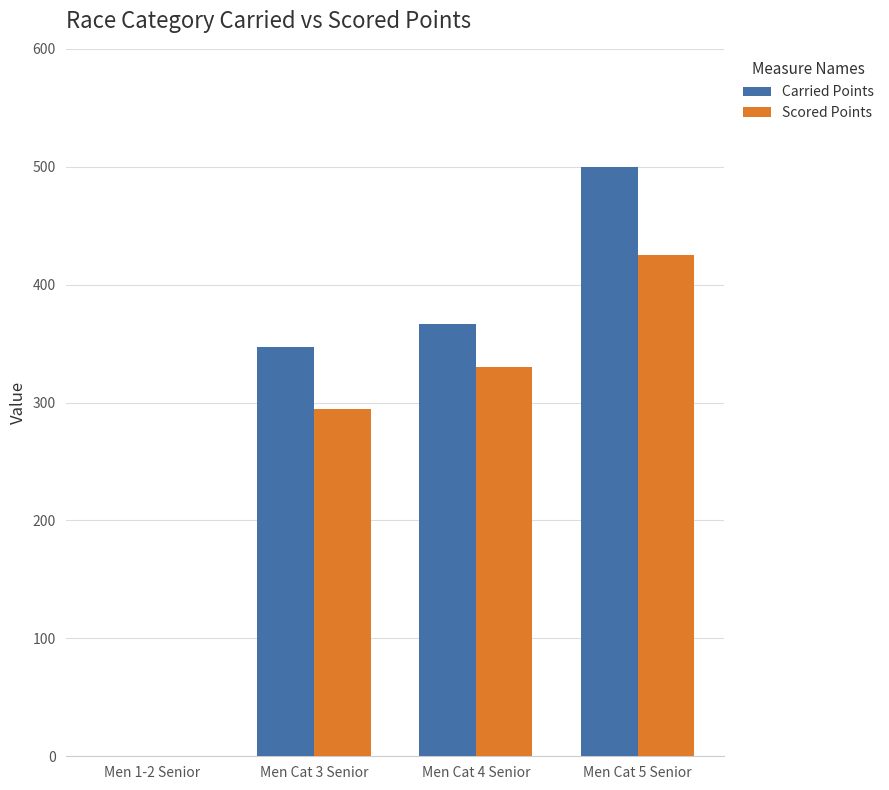

The value of Scored Points at Men Cat 5 Senior is 176.5. True or false?

False